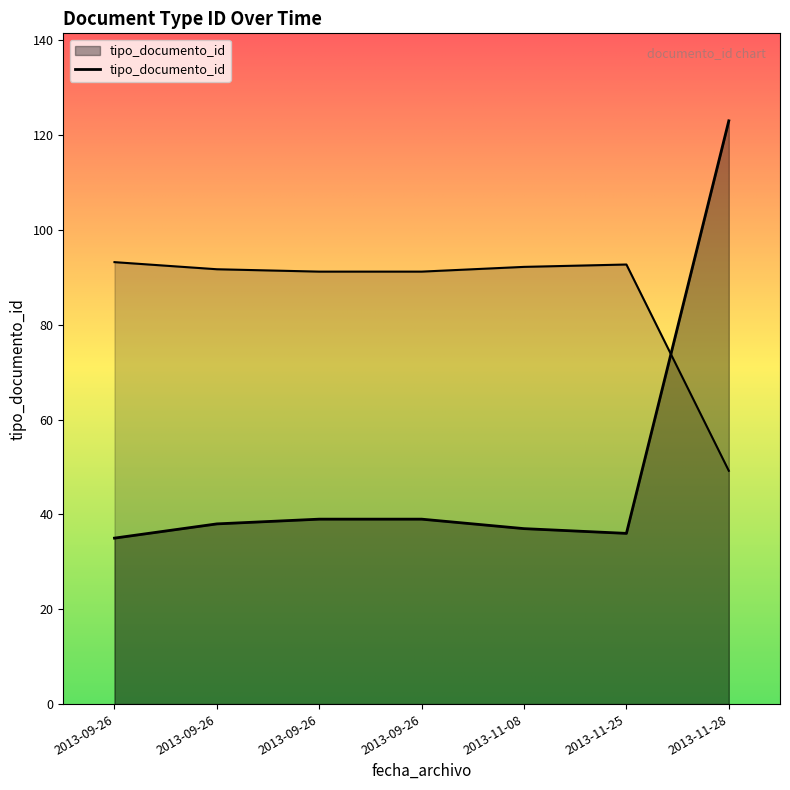

Read the value at 2013-09-26.

38